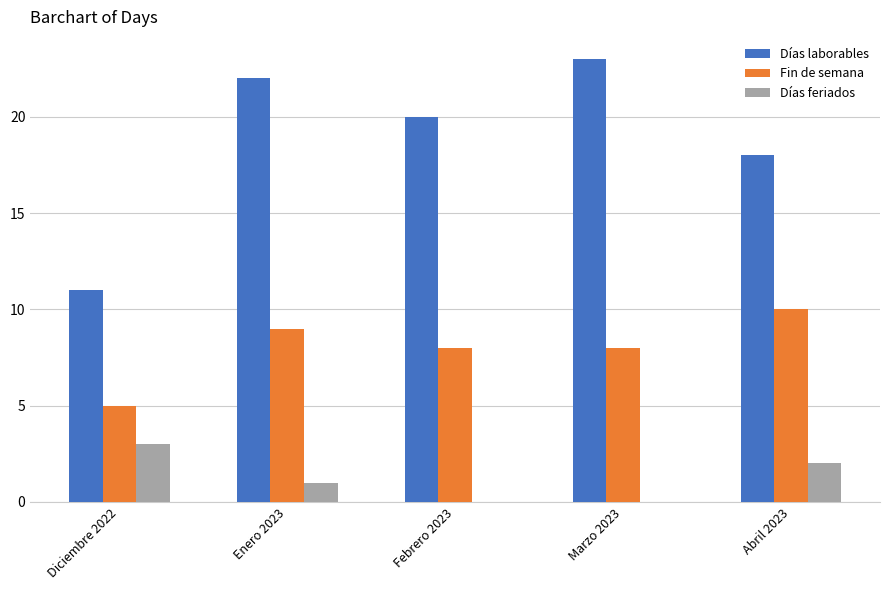

How many data points does each series have?

5